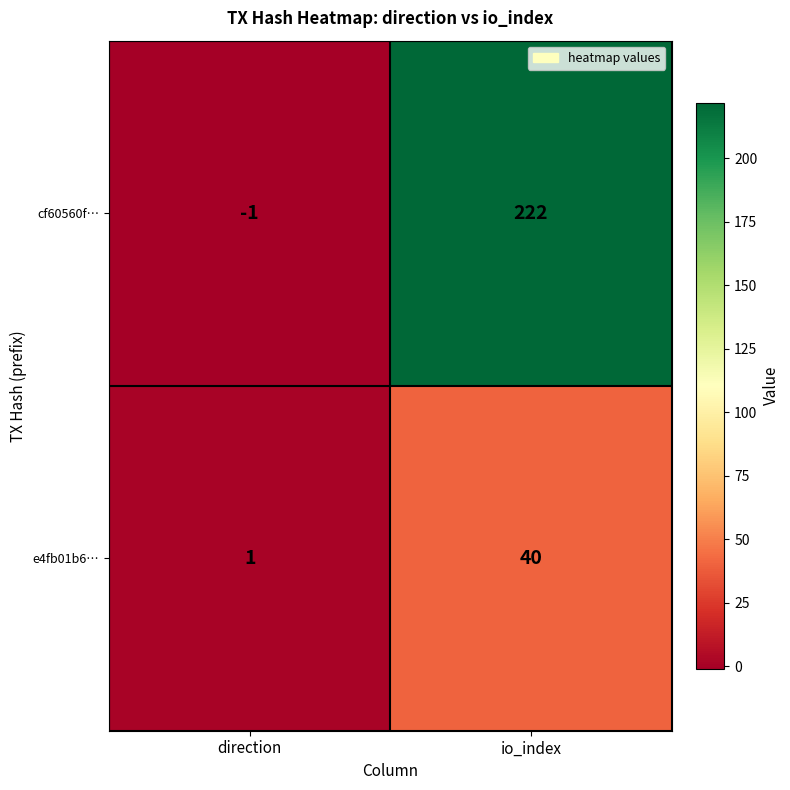

Which label corresponds to the largest value in the chart?

io_index